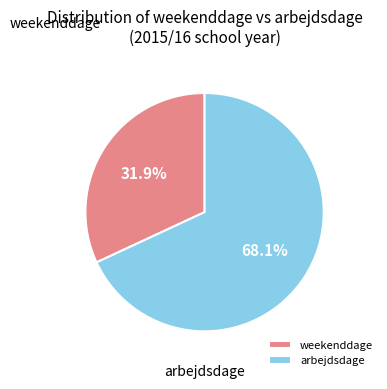

Rank the categories by value from highest to lowest.

arbejdsdage, weekenddage